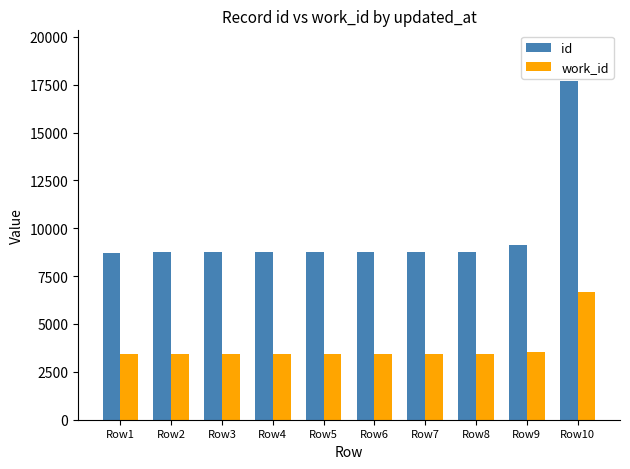

What is the sum of the id values at Row1 and Row8?

17485